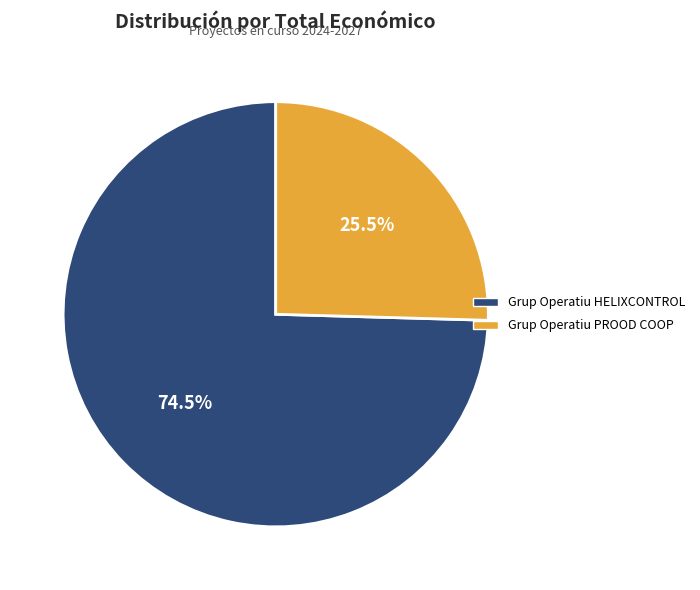

Between Grup Operatiu PROOD COOP and Grup Operatiu HELIXCONTROL, which is larger?

Grup Operatiu HELIXCONTROL